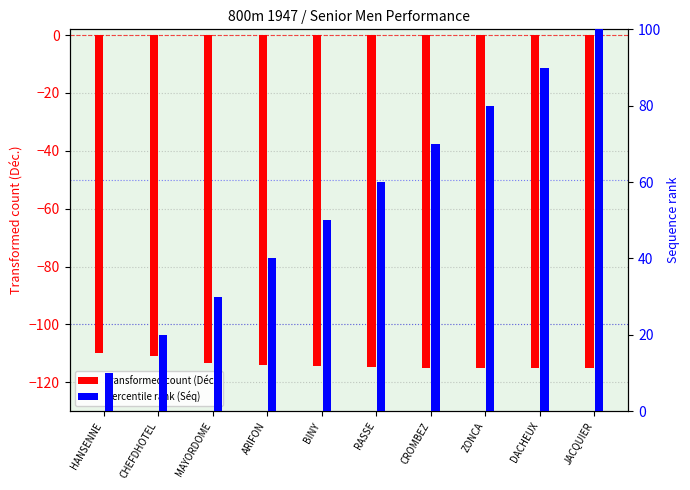

At CHEFDHOTEL, list the series in order from smallest to largest.

transformed count (Déc.), percentile rank (Séq)